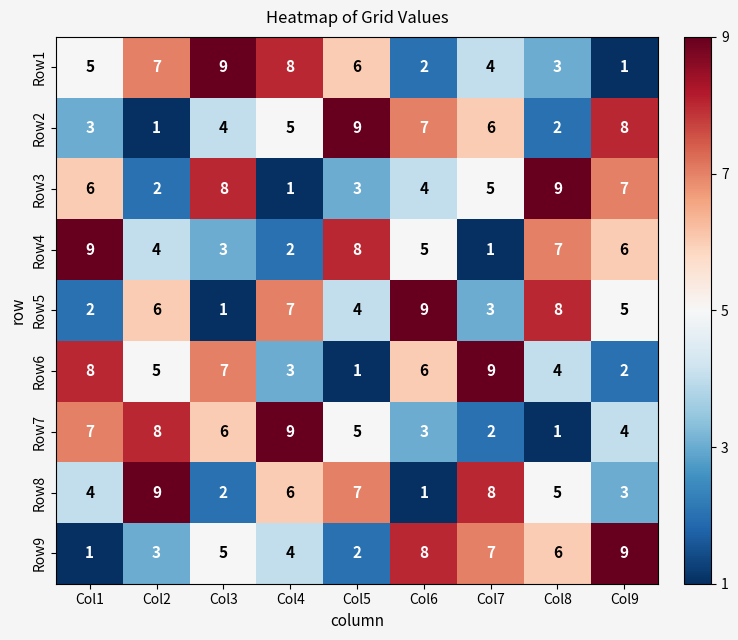

What is the total value across all series at Col2?

45